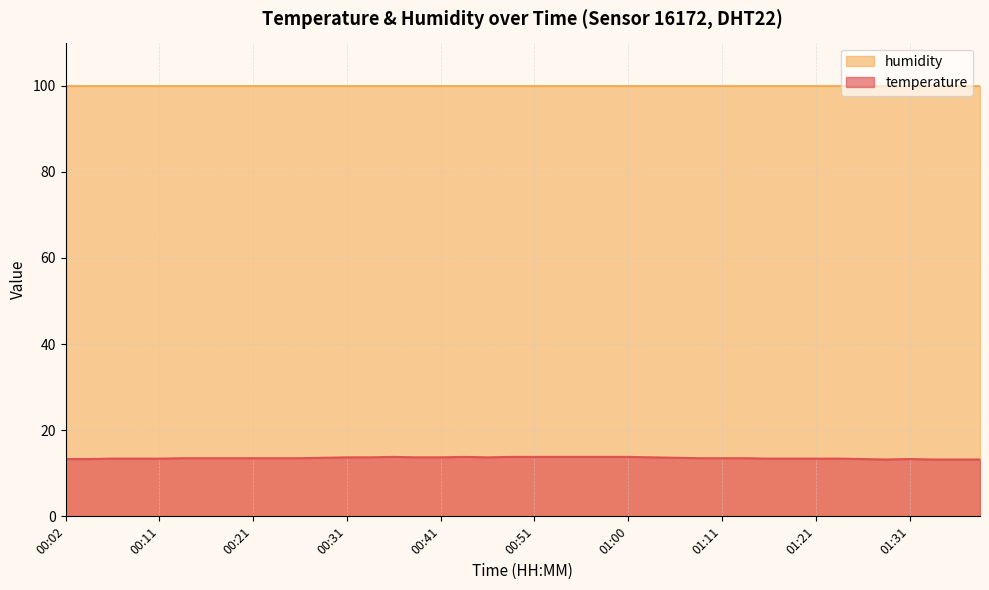

At which label is the value closest to 13?

01:29